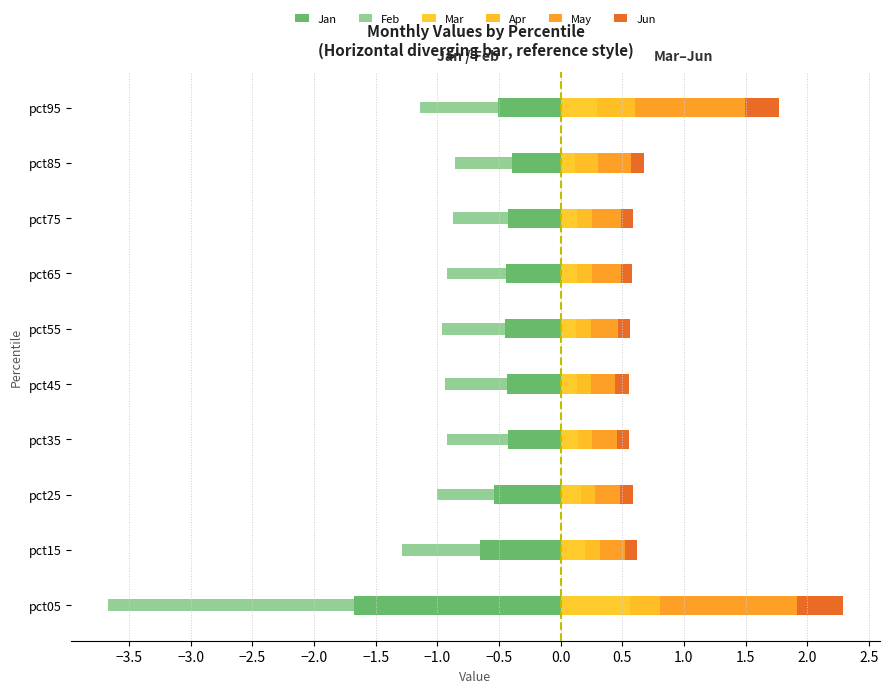

What is the difference between the maximum and second lowest values in the Jan series?

0.3